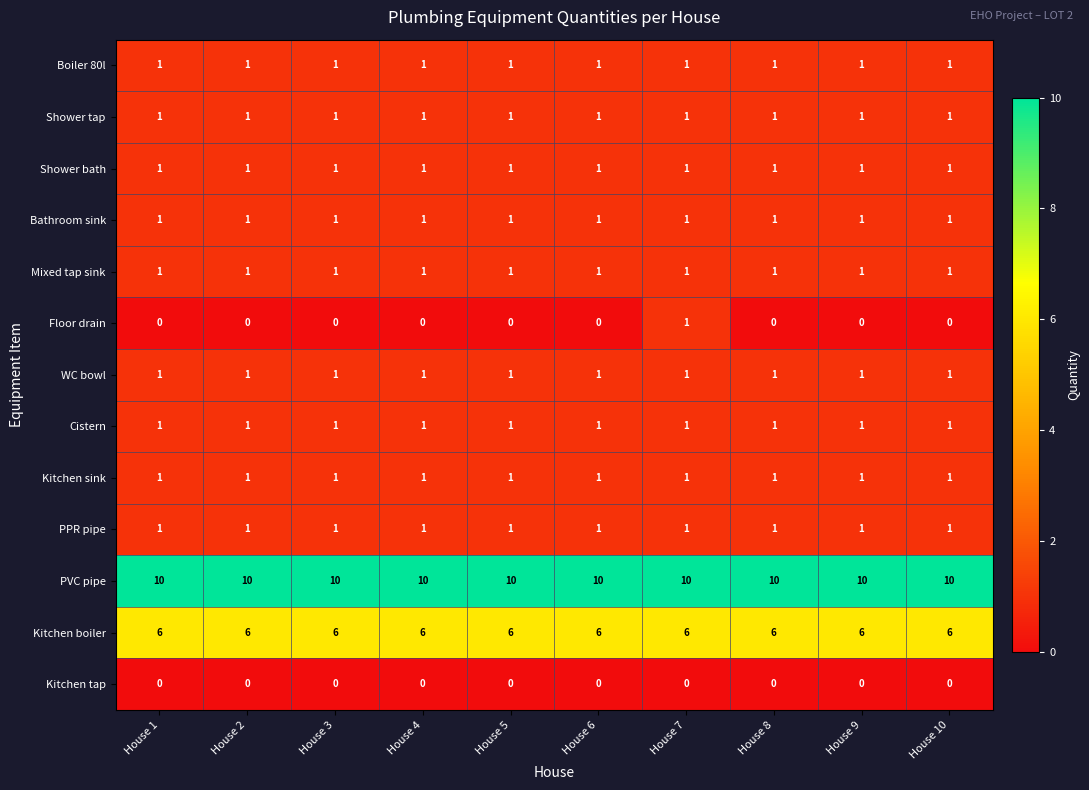

What is the total value across all series at House 7?

26